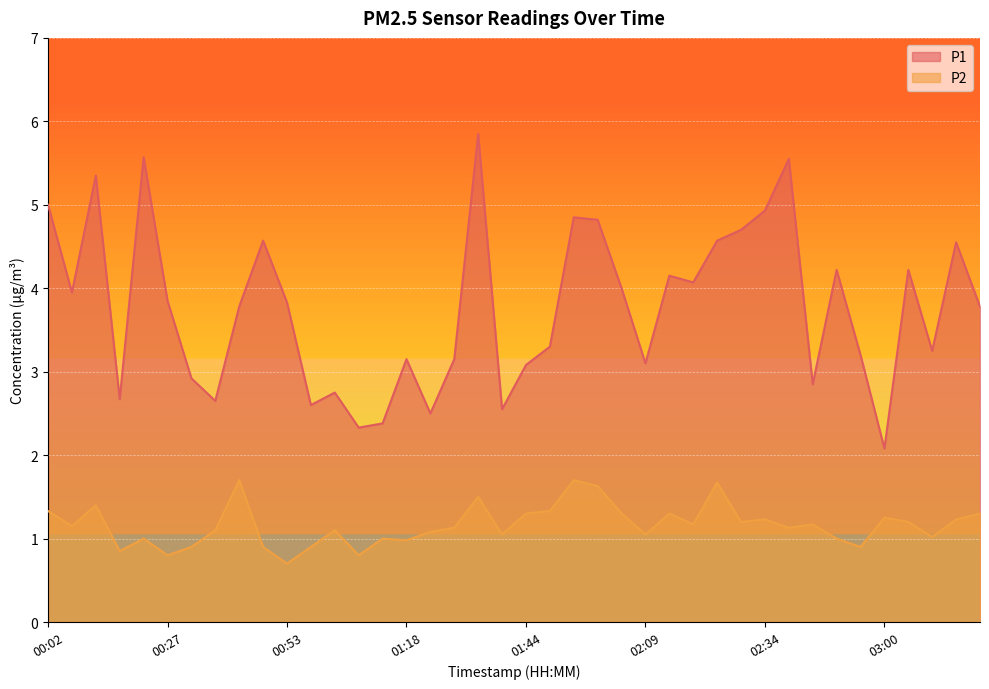

Reading right to left, transcribe all the data shown in this chart.

P1: 03:20=3.8	03:15=4.5	03:10=3.2	03:05=4.2	03:00=2.1	02:55=3.2	02:50=4.2	02:45=2.9	02:40=5.5	02:34=4.9	02:29=4.7	02:24=4.6	02:19=4.1	02:14=4.2	02:09=3.1	02:04=4.0	01:59=4.8	01:54=4.8	01:49=3.3	01:44=3.1	01:39=2.5	01:34=5.8	01:28=3.1	01:23=2.5	01:18=3.1	01:13=2.4	01:08=2.3	01:03=2.8	00:58=2.6	00:53=3.8	00:48=4.6	00:43=3.8	00:37=2.6	00:32=2.9	00:27=3.9	00:22=5.6	00:17=2.7	00:12=5.3	00:07=4.0	00:02=5.0
P2: 03:20=1.3	03:15=1.2	03:10=1.0	03:05=1.2	03:00=1.2	02:55=0.9	02:50=1.0	02:45=1.2	02:40=1.1	02:34=1.2	02:29=1.2	02:24=1.7	02:19=1.2	02:14=1.3	02:09=1.1	02:04=1.3	01:59=1.6	01:54=1.7	01:49=1.3	01:44=1.3	01:39=1.1	01:34=1.5	01:28=1.1	01:23=1.1	01:18=1.0	01:13=1.0	01:08=0.8	01:03=1.1	00:58=0.9	00:53=0.7	00:48=0.9	00:43=1.7	00:37=1.1	00:32=0.9	00:27=0.8	00:22=1.0	00:17=0.8	00:12=1.4	00:07=1.1	00:02=1.3